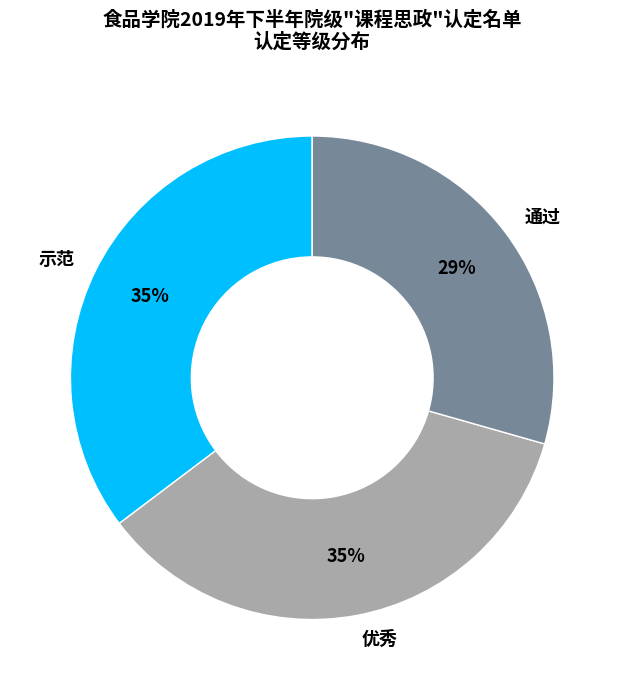

To the nearest percent, what is the average slice percentage?

33%